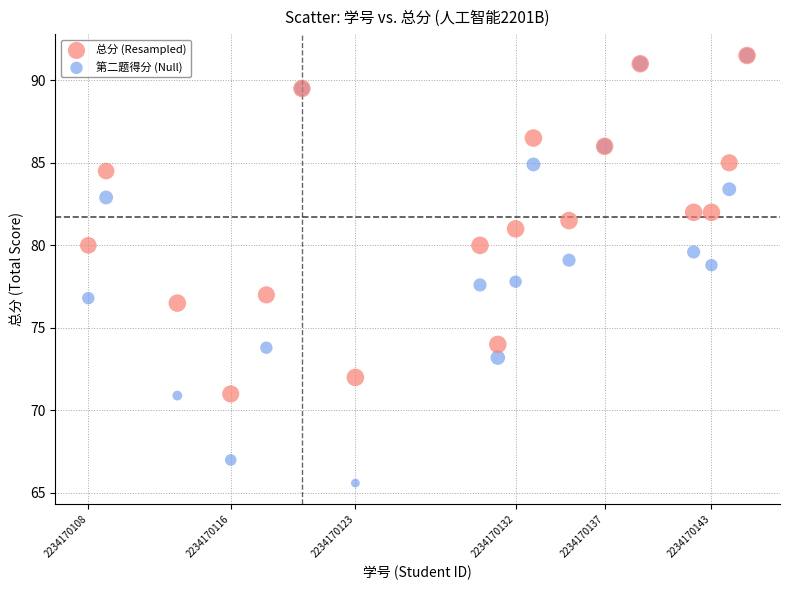

What are all the series names shown in the legend?

总分 (Resampled), 第二题得分 (Null)